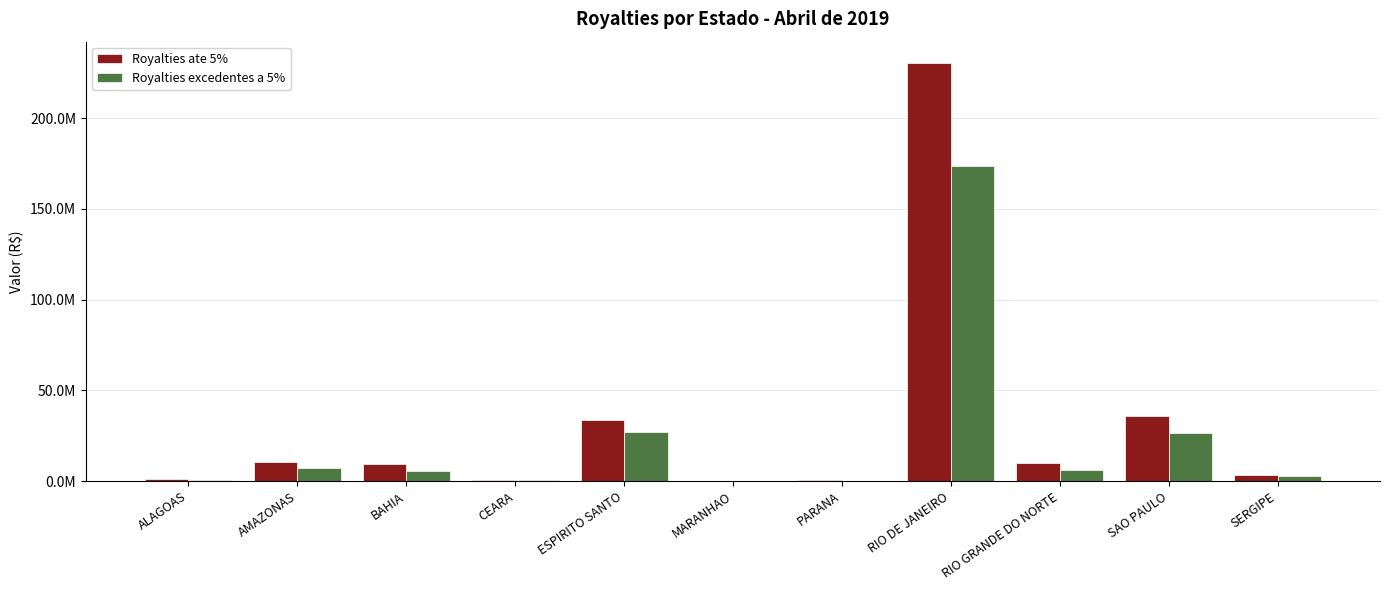

What are all the series names shown in the legend?

Royalties ate 5%, Royalties excedentes a 5%